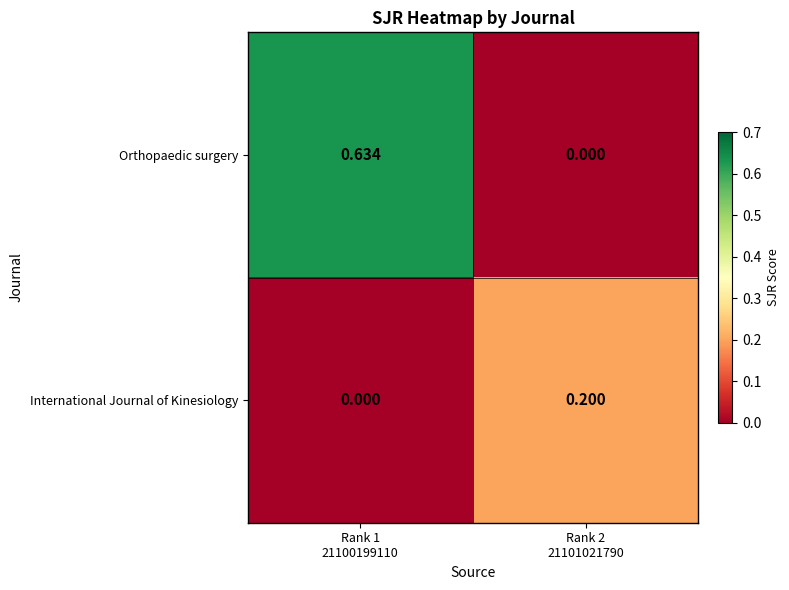

Which series has the widest spread of values?

Orthopaedic surgery